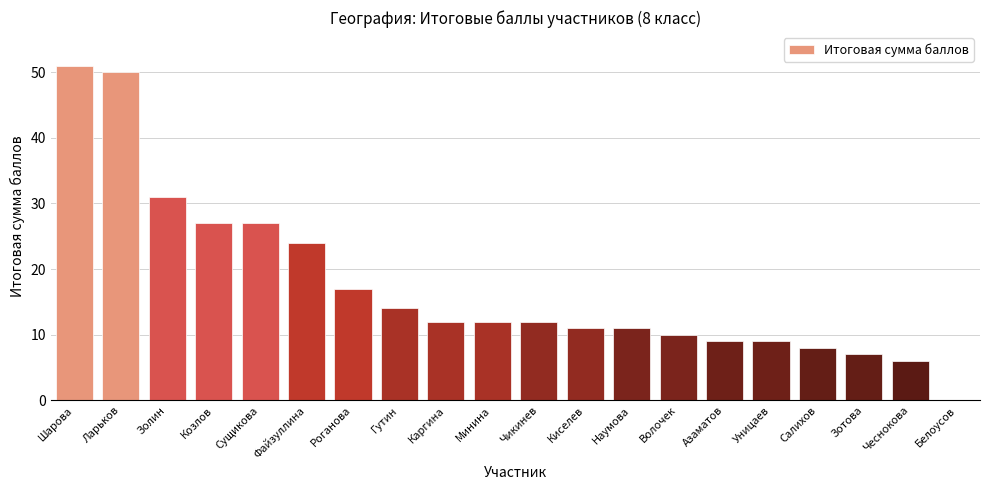

Are the bars horizontal?

No